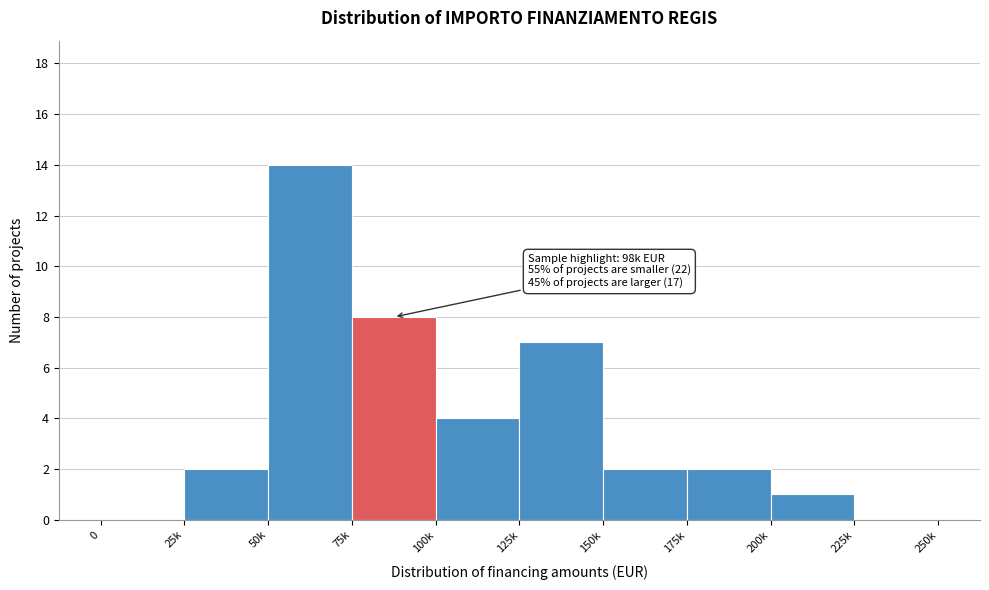

Reading left to right, extract all data points from this chart.

0=0	25k=2	50k=14	75k=8	100k=4	125k=7	150k=2	175k=2	200k=1	225k=0